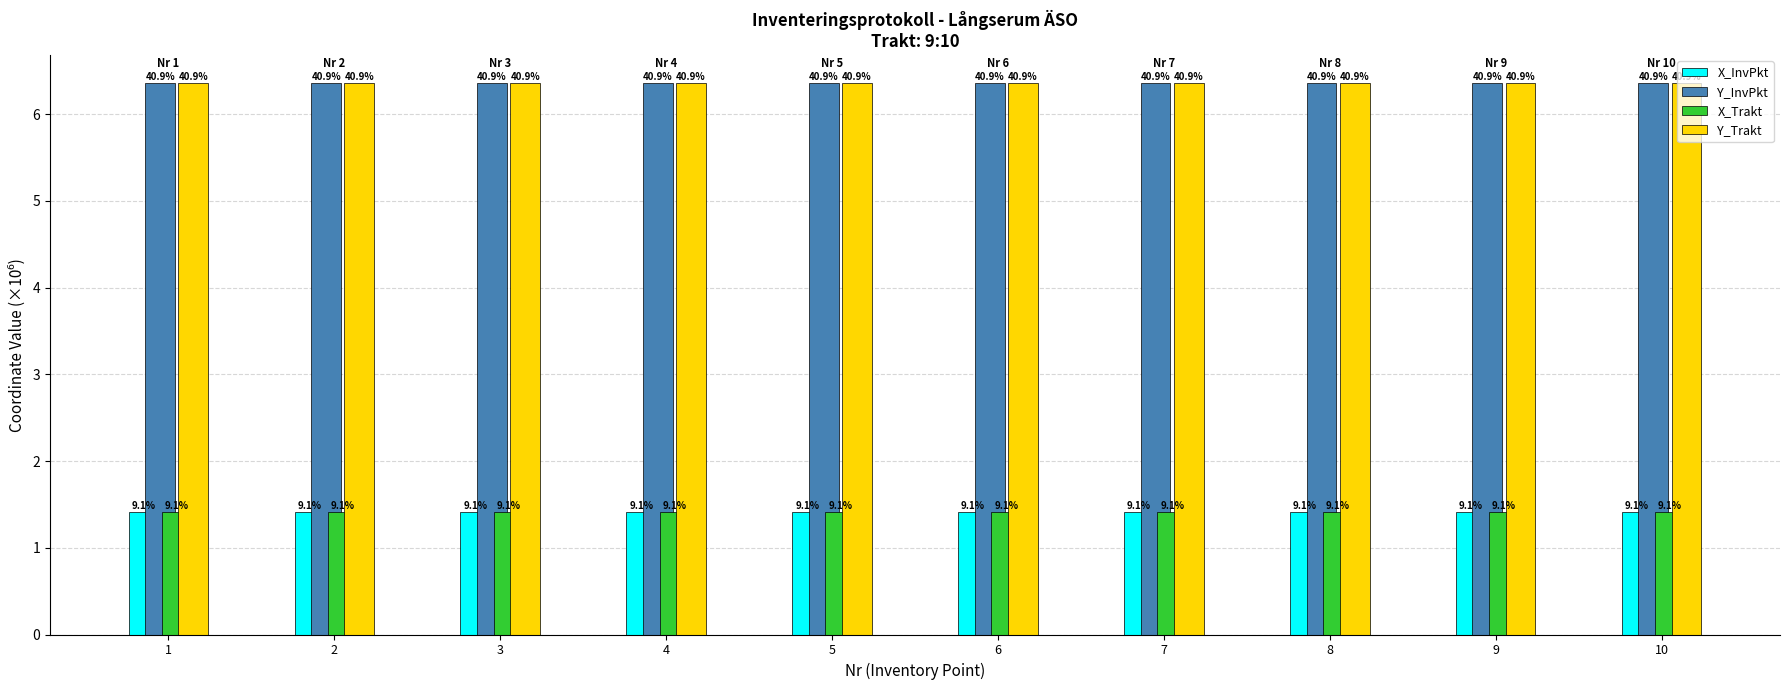

List the labels in order of X_InvPkt value, largest first.

1, 2, 3, 4, 5, 6, 7, 8, 9, 10